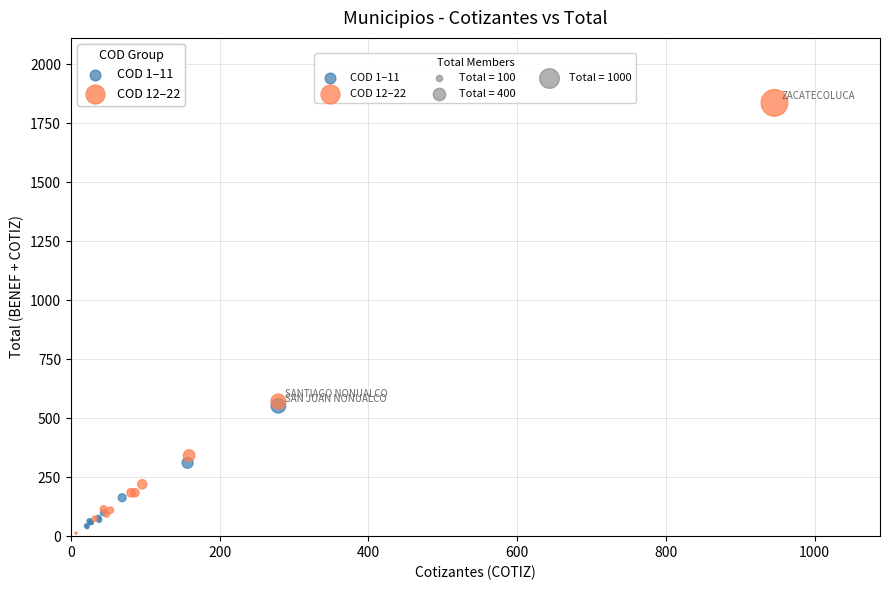

Which series contains the lowest Y value?

COD 12–22